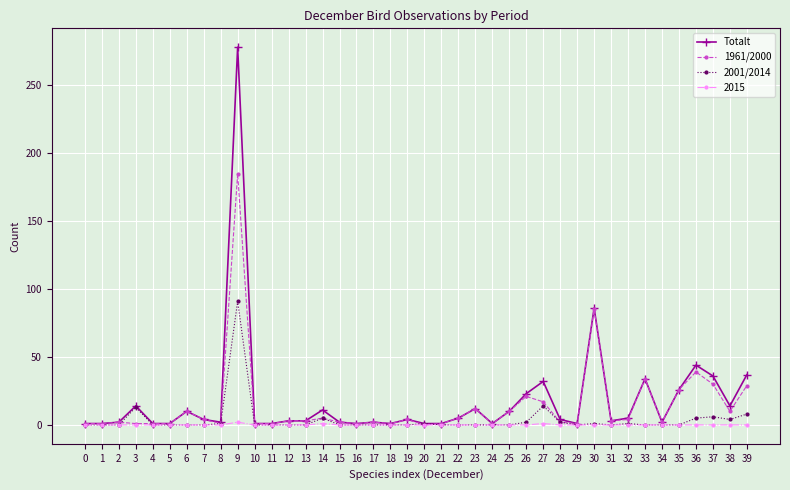

Which series changed the most between 24 and 30?

Totalt